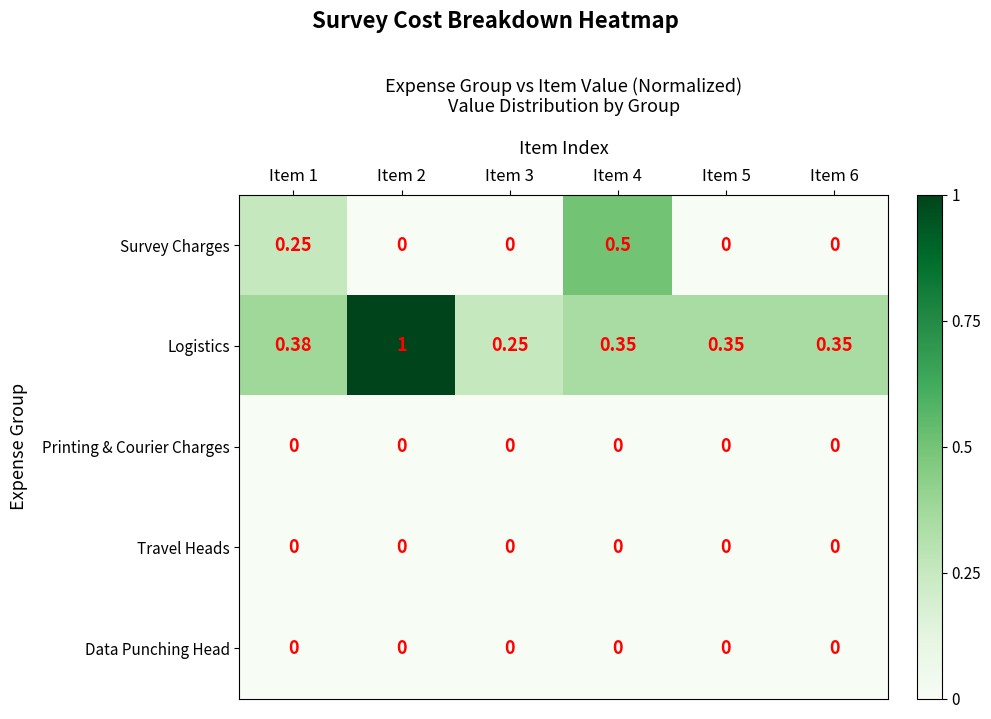

Between Item 1 and Item 3, which series saw the biggest shift?

Survey Charges